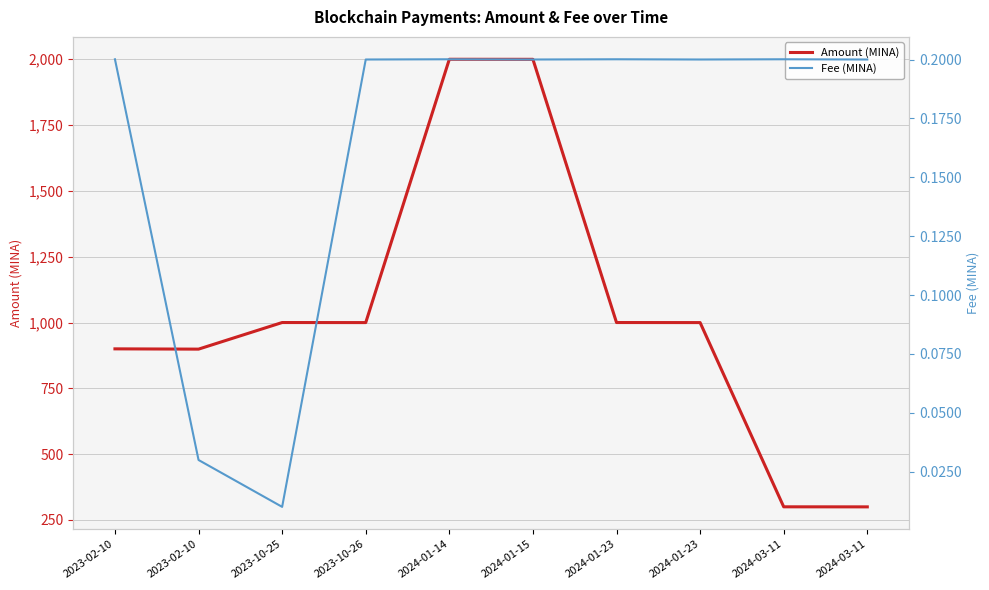

Which series has the largest total across all categories?

Amount (MINA)